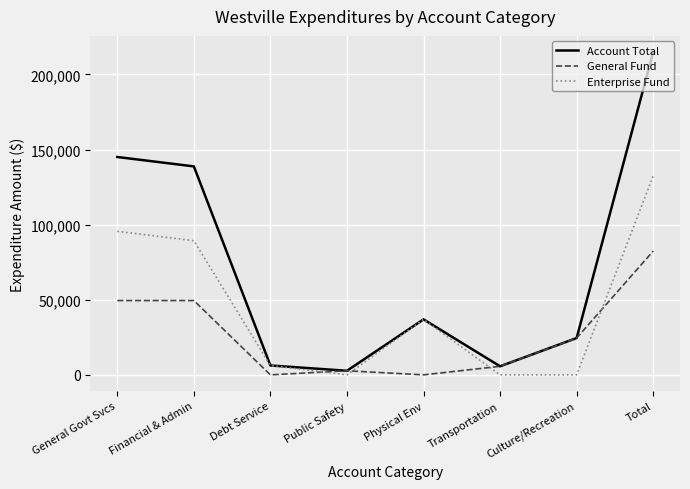

How many distinct data groups are displayed?

3